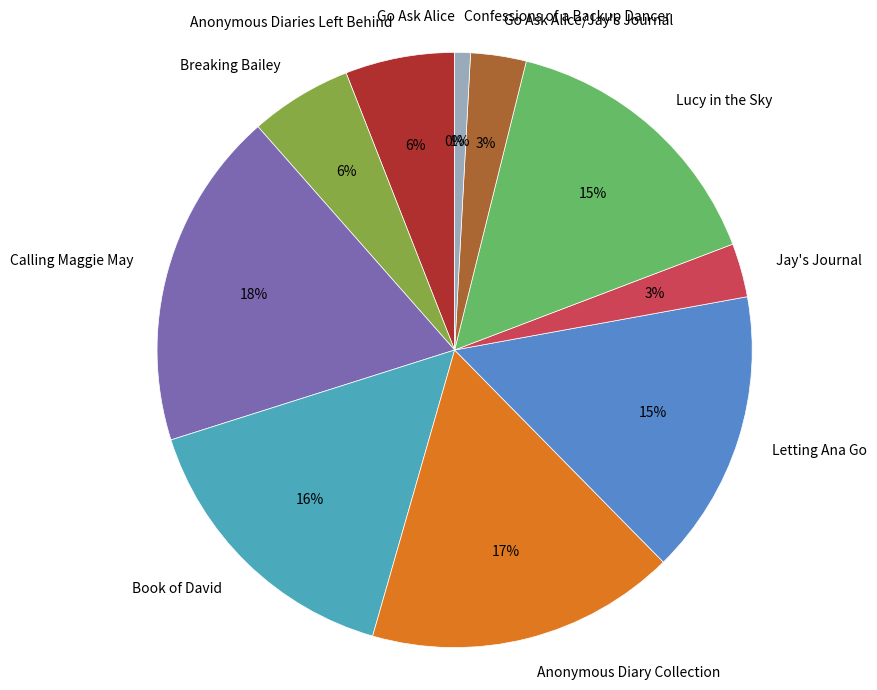

To the nearest percent, what is the difference between the largest and smallest slice percentages?

18%